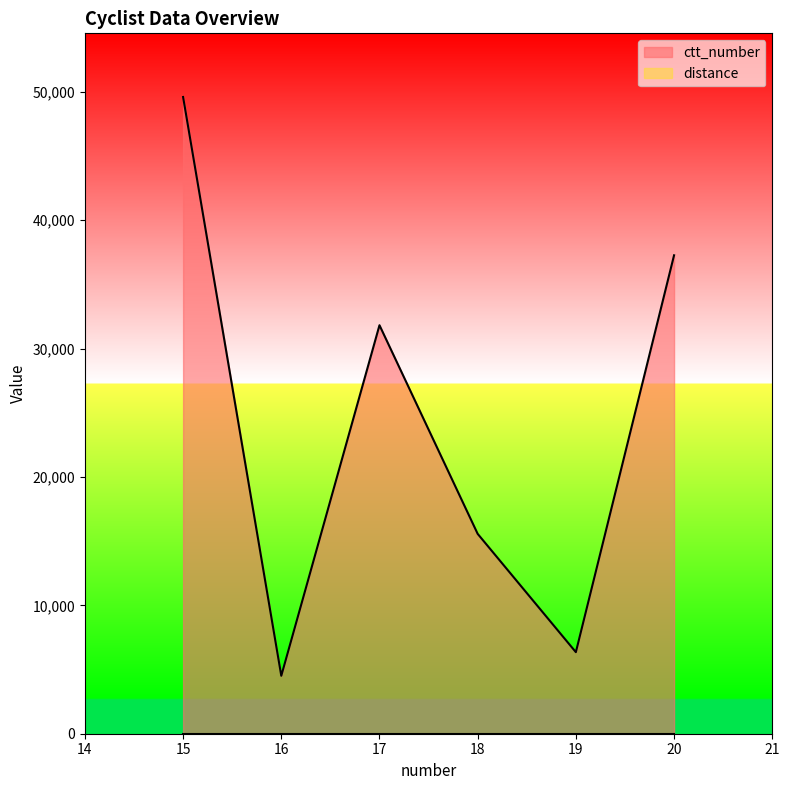

How many values exceed 31824?

2